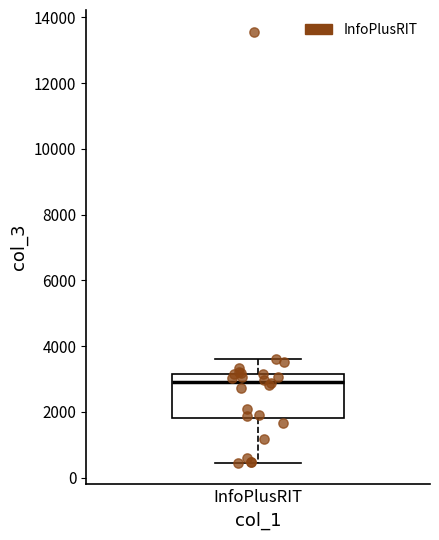

Where does the median line of the box for InfoPlusRIT sit on the y-axis? The values are not printed on the chart, so give them approximately, as read against the axis.

3000